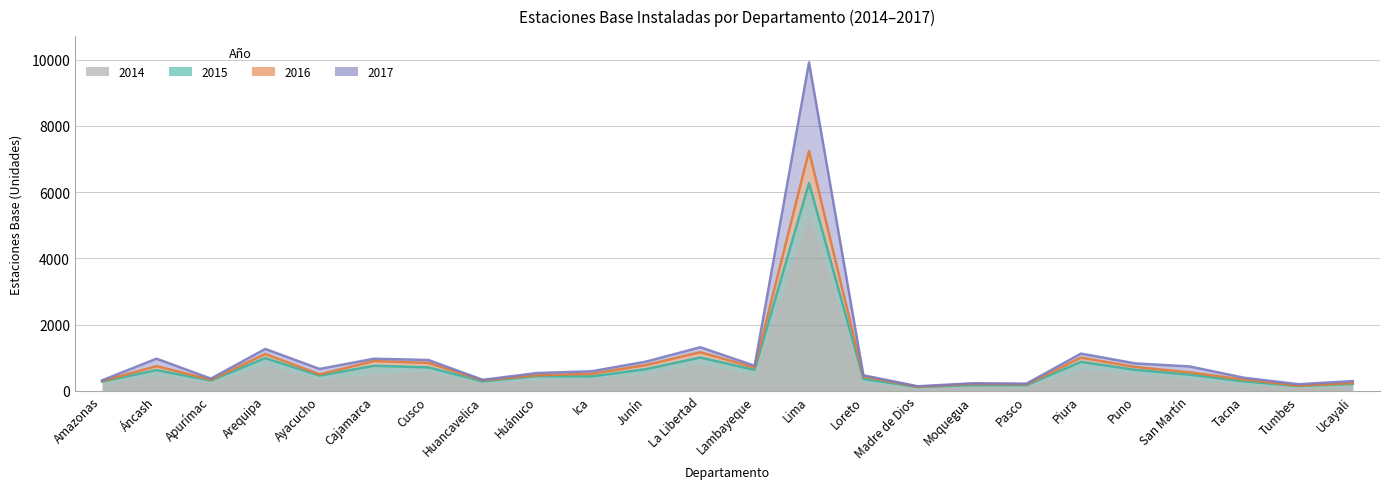

How many categories are shown in the chart?

24